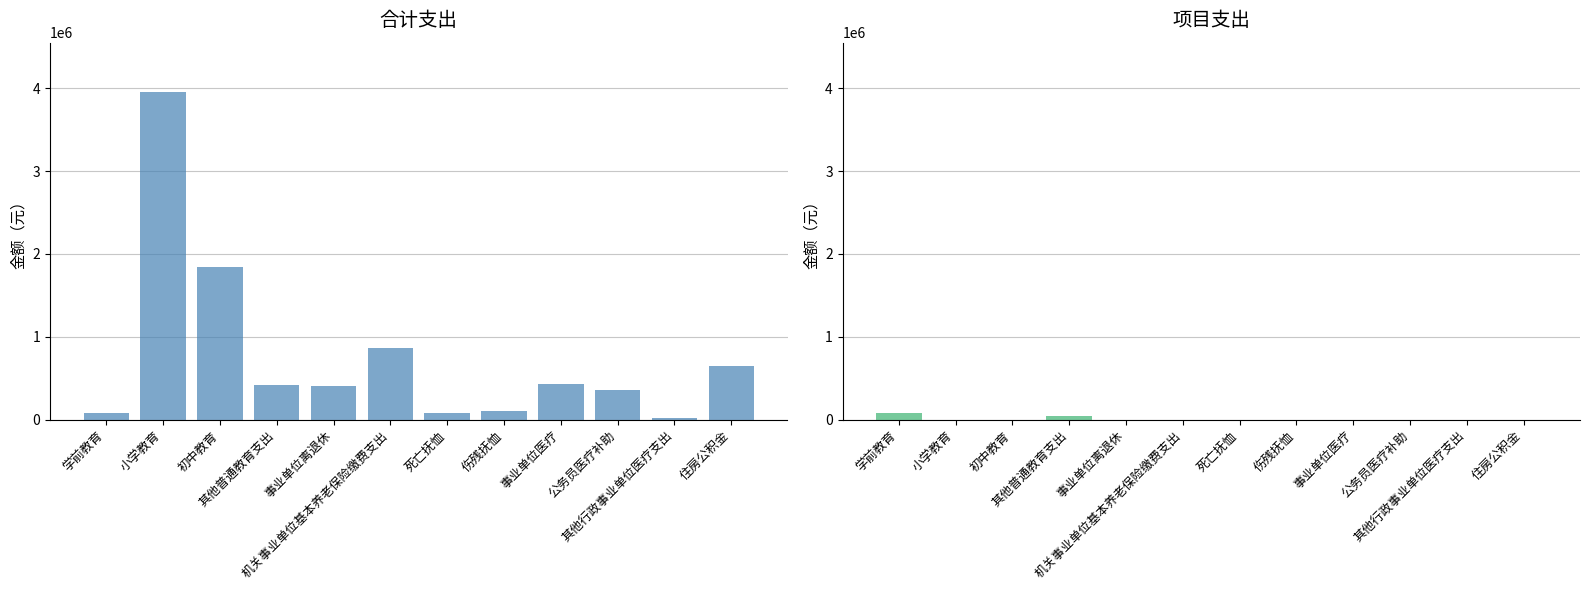

What is the label of the 6th bar from the right?

死亡抚恤